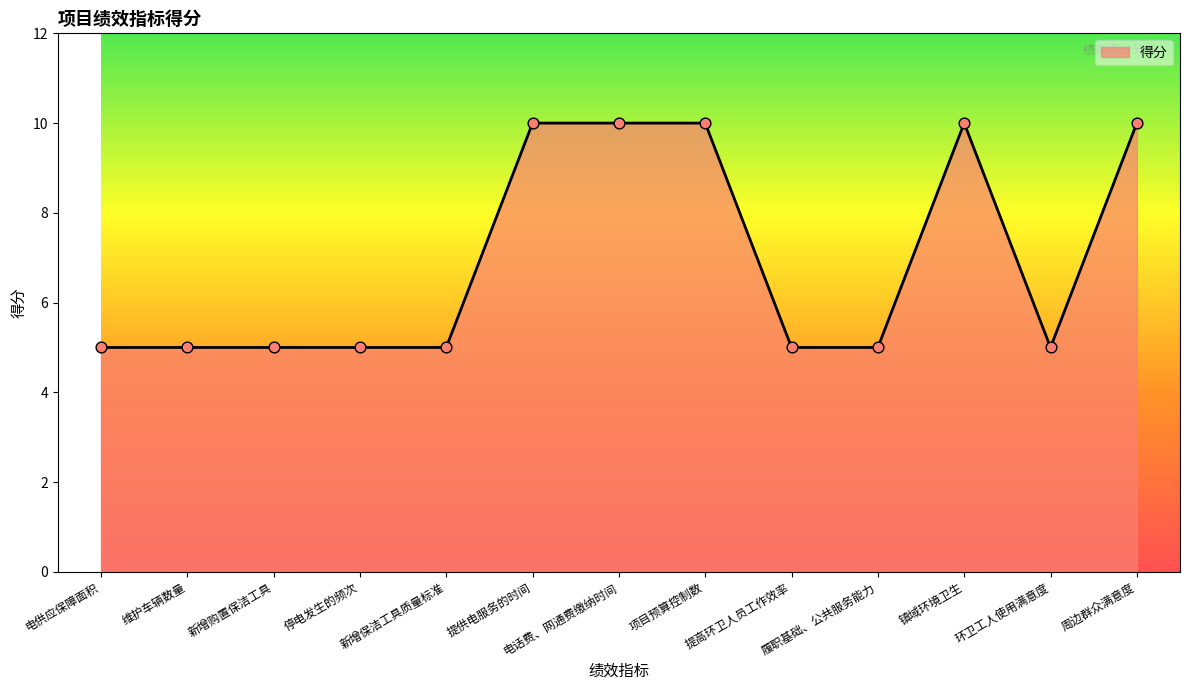

What is the ratio of the value at 环卫工人使用满意度 to the value at 履职基础、公共服务能力?

1.0